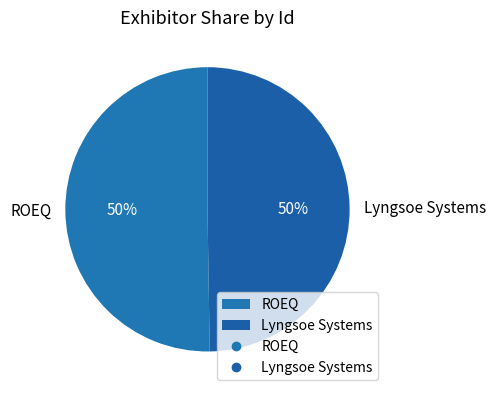

To the nearest percent, what is the combined percentage of Lyngsoe Systems and ROEQ?

100%